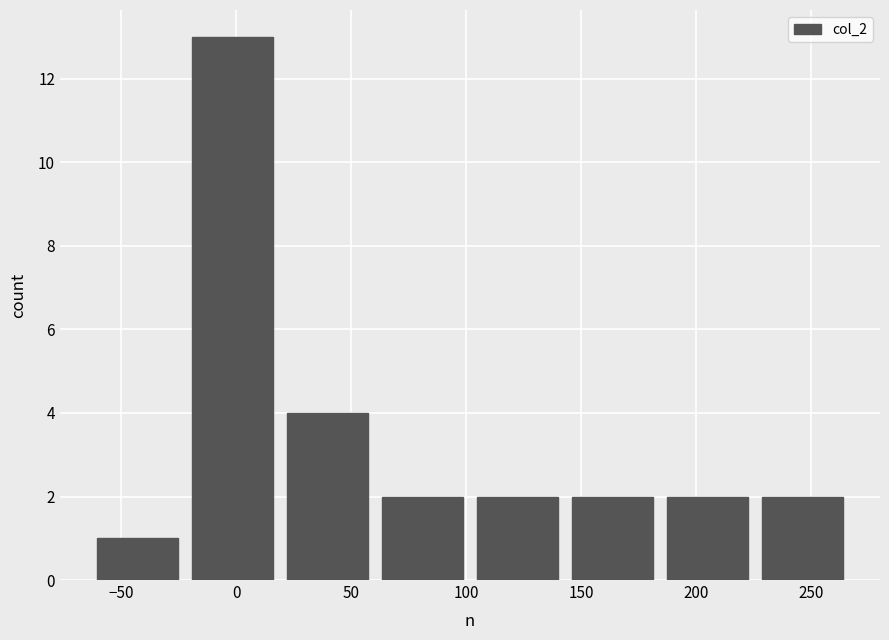

Which range on the x-axis has the tallest bar?

-20 to 20